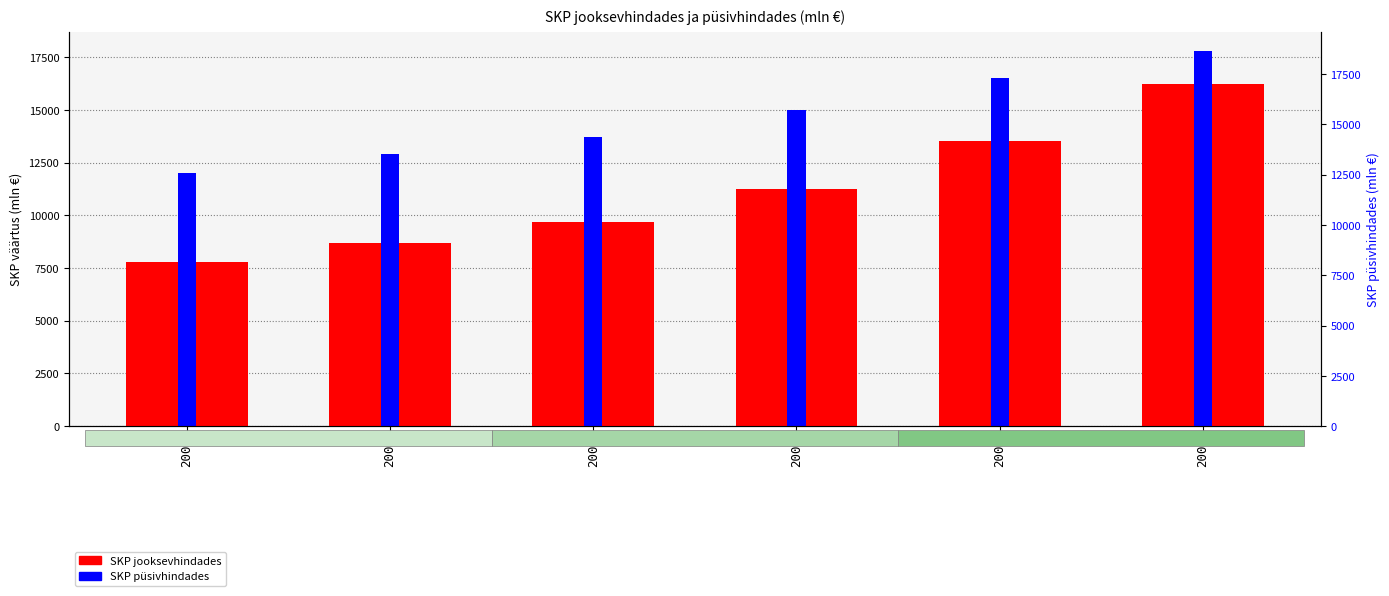

Read the SKP jooksevhindades value at 2003.

8708.9